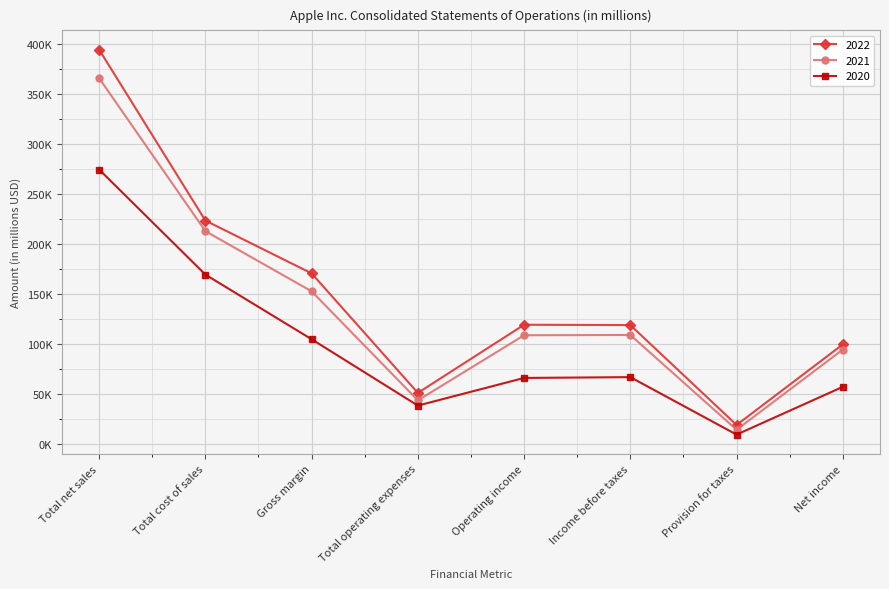

Does the chart have visible grid lines?

Yes